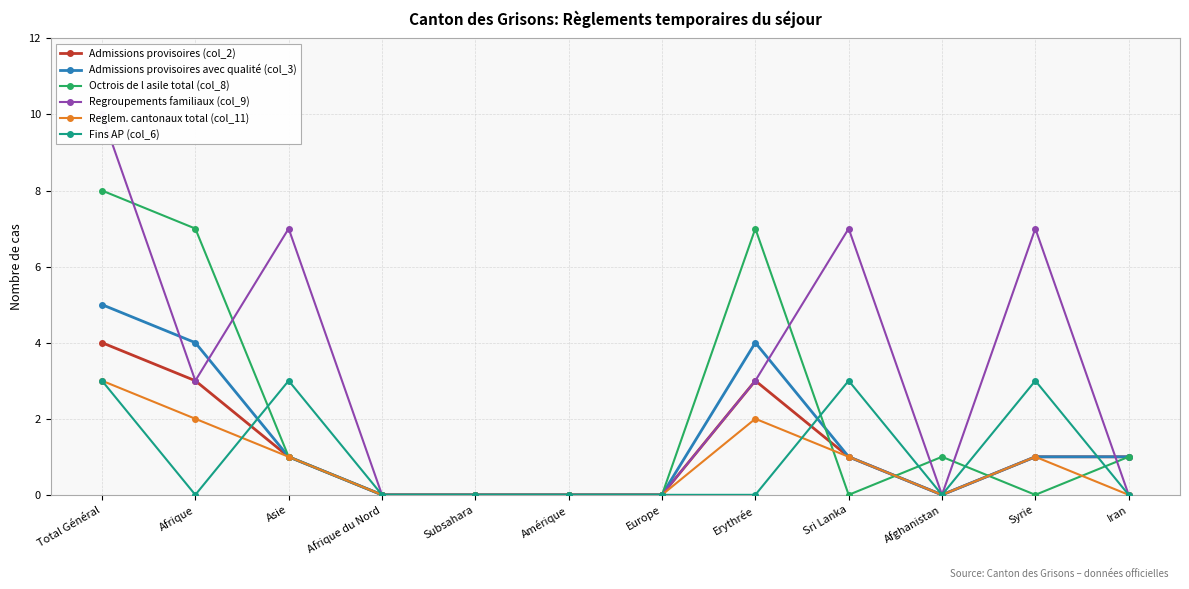

How many values in the Regroupements familiaux (col_9) series are below 3?

6